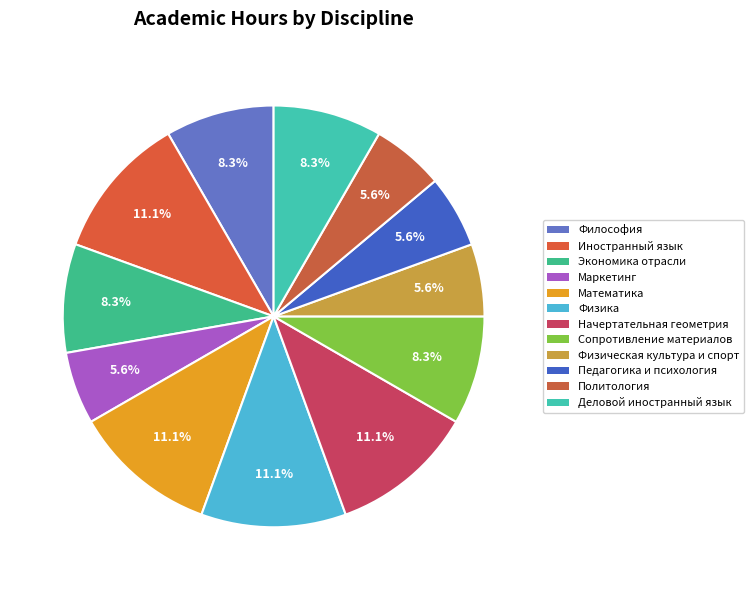

Combined, do Начертательная геометрия and Деловой иностранный язык account for over 50%?

No